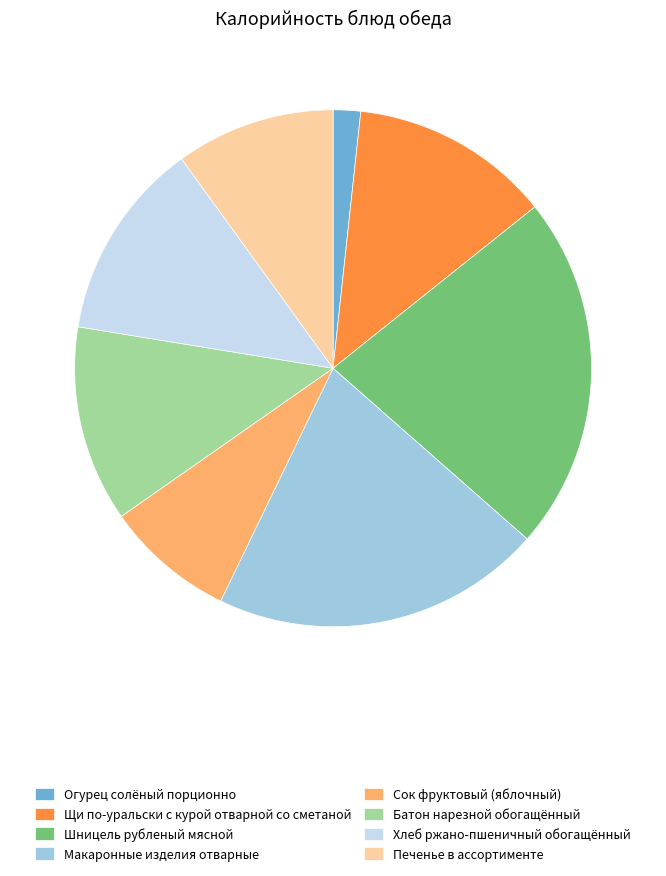

Which category has the biggest portion of the pie?

Шницель рубленый мясной